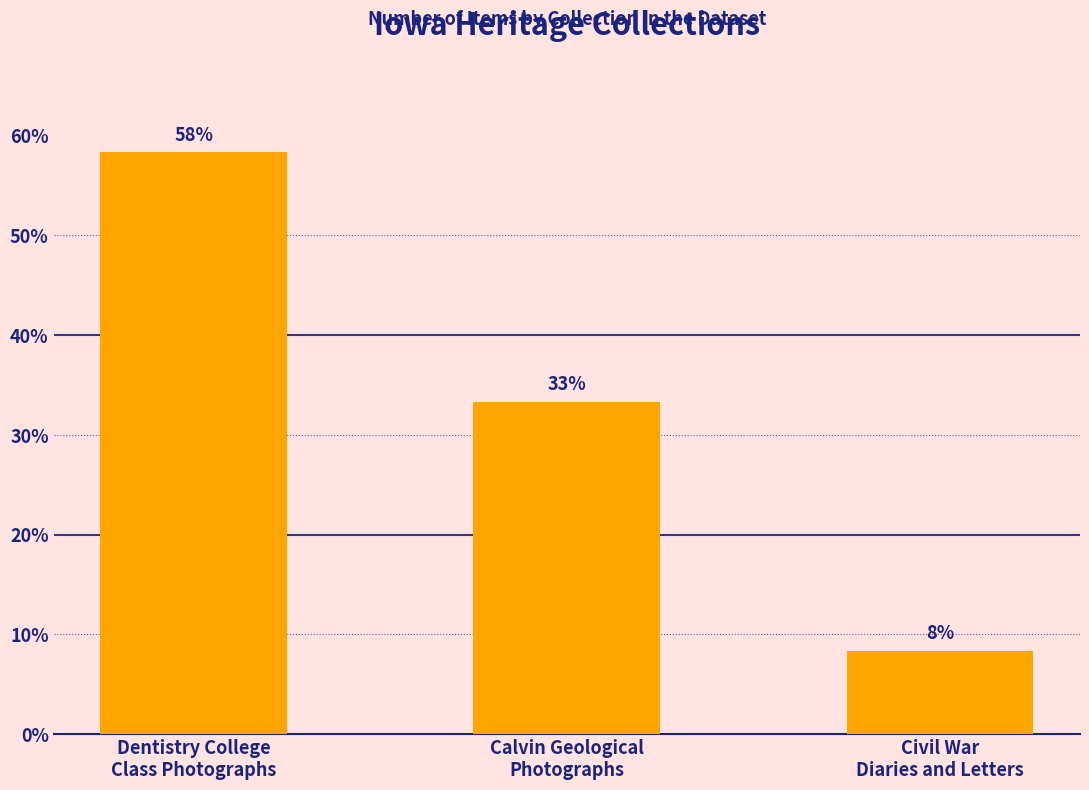

Are the bars horizontal?

No